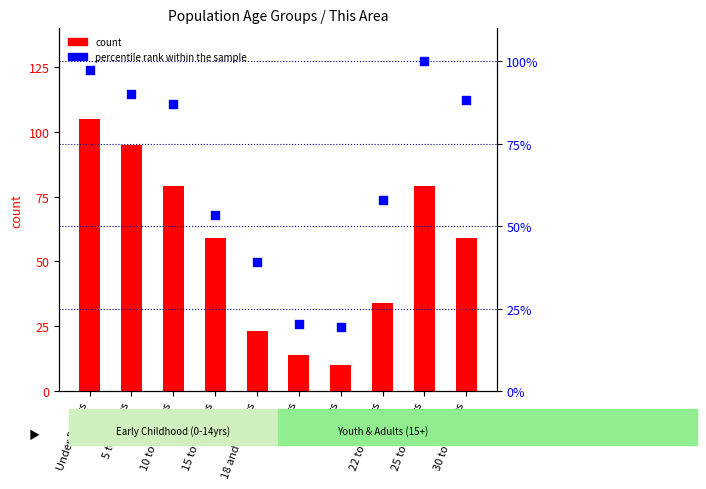

Is the value of percentile rank within the sample at Under 5 years greater than the value of count at 22 to 24 years?

Yes